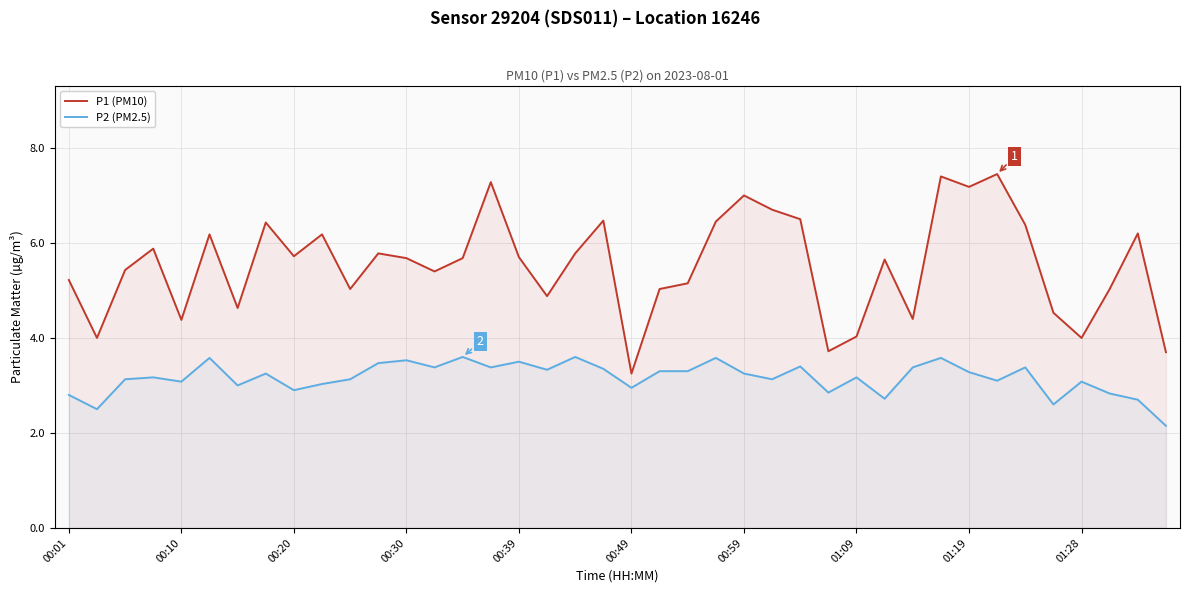

True or false: P2 (PM2.5) has a value of 3.0 at 00:49.

True